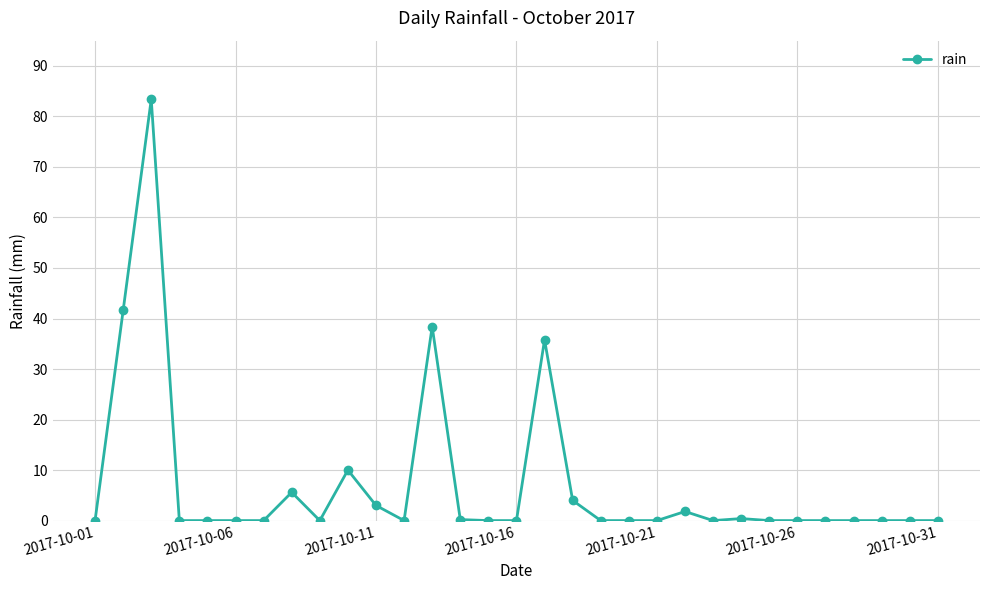

What is the greatest value displayed?

83.4